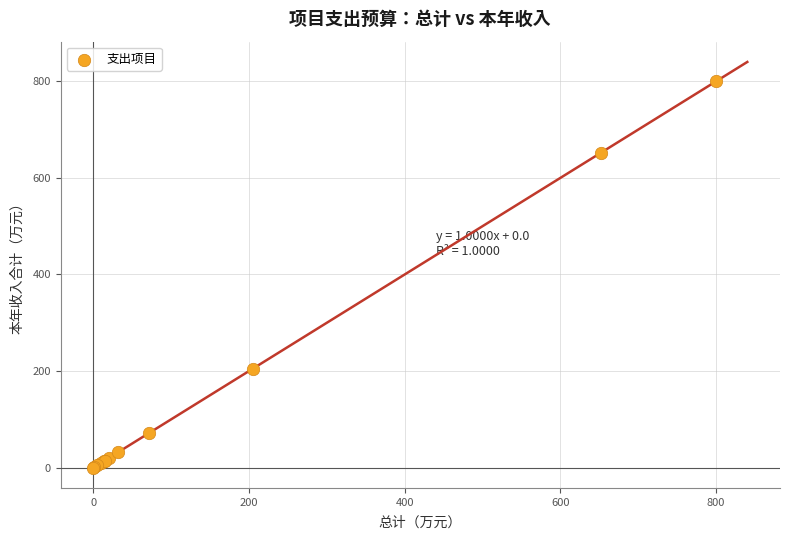

What Y value in the scatter plot is closest to 400?

205.0